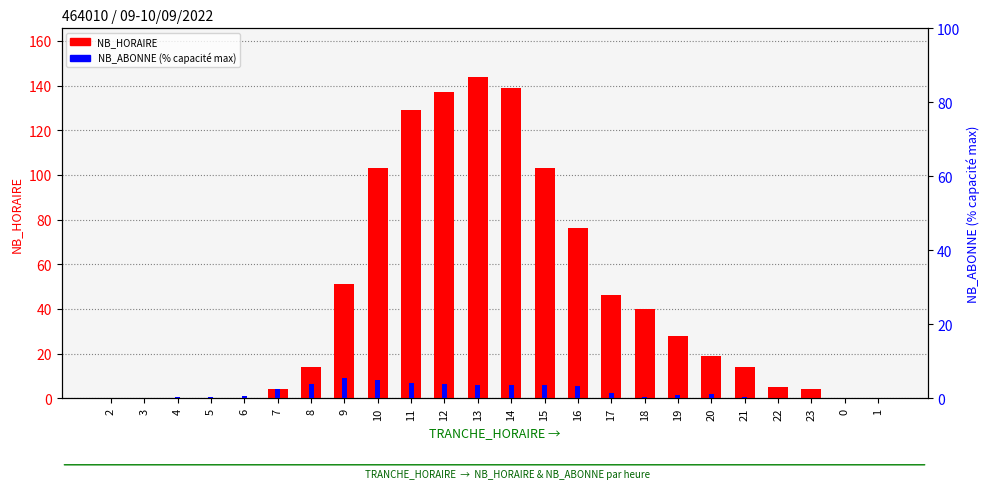

True or false: NB_HORAIRE has a value of 137.0 at 12.

True